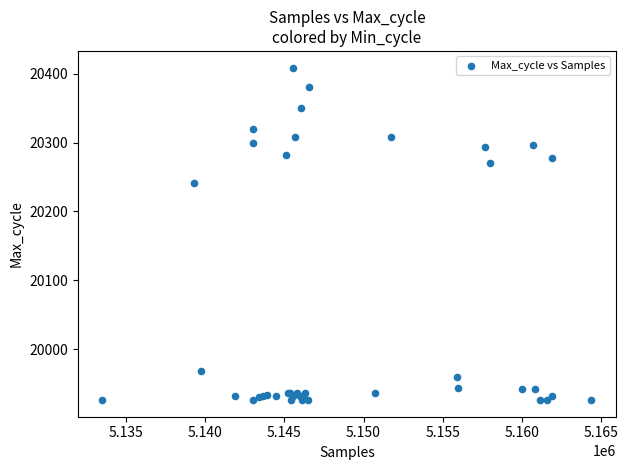

What Y value in the scatter plot is closest to 20167?

20241